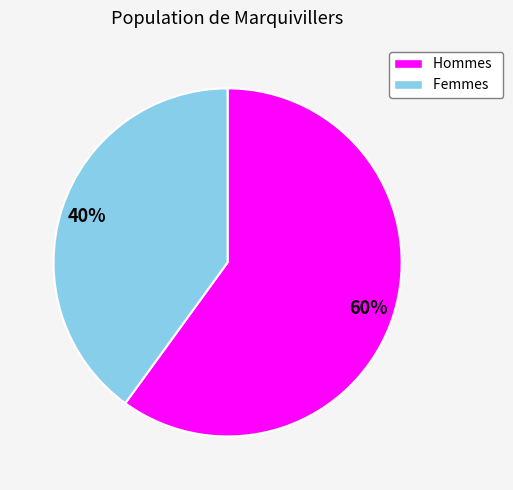

Rank the categories by value from lowest to highest.

Femmes, Hommes